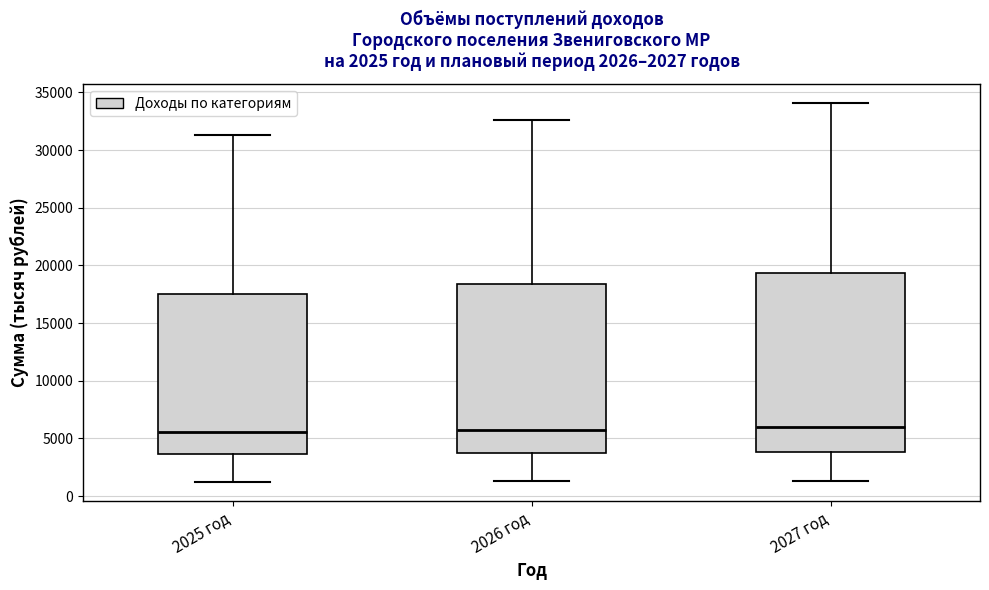

Which box is the tallest, from its lower edge to its upper edge?

2027 год